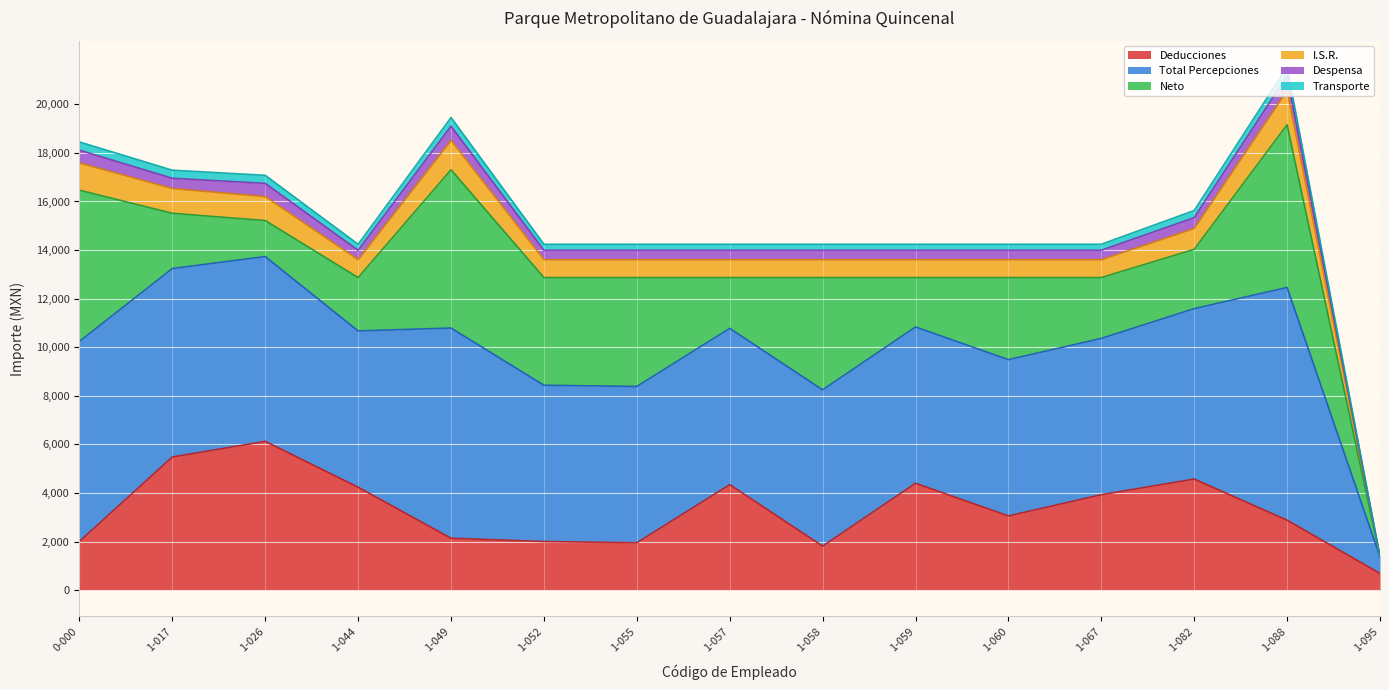

What is the label of the 3rd point from the right?

1-082